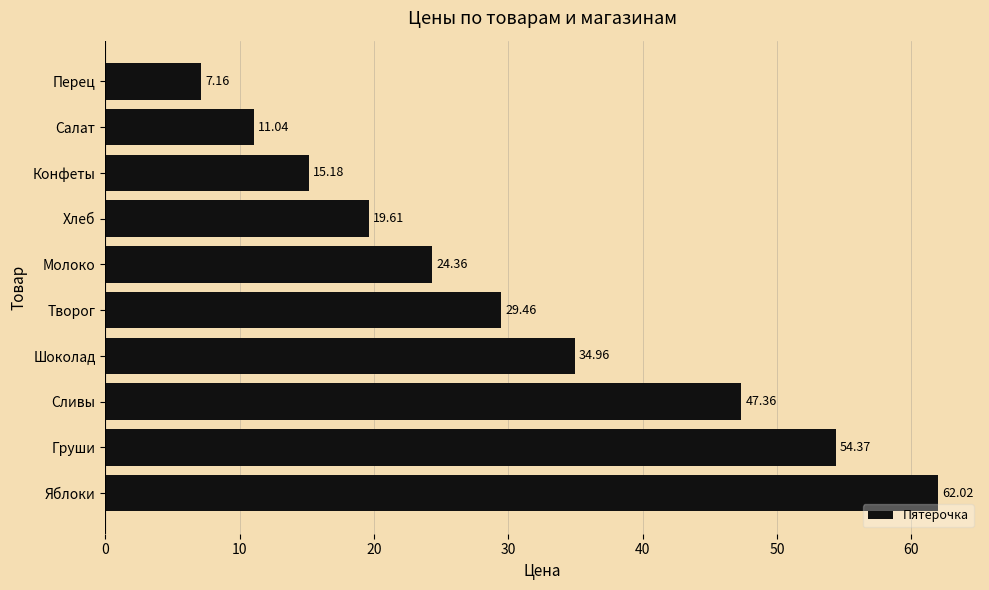

Rank the categories by value from highest to lowest.

Яблоки, Груши, Сливы, Шоколад, Творог, Молоко, Хлеб, Конфеты, Салат, Перец